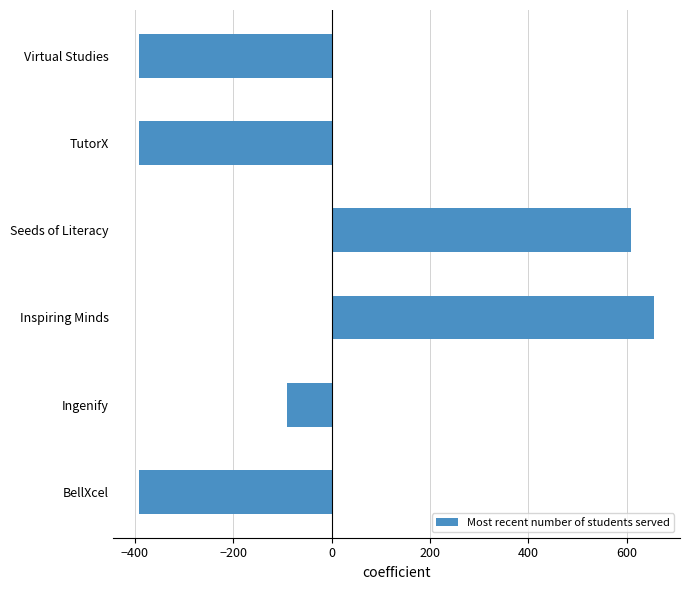

Between Ingenify and Inspiring Minds, which is larger?

Inspiring Minds